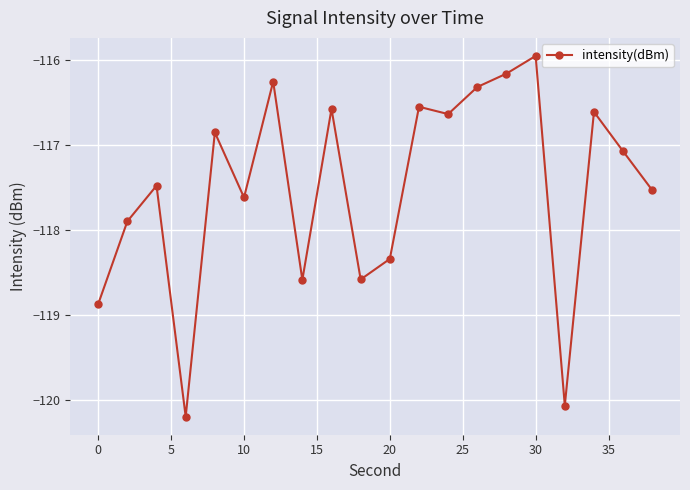

What is the sum of all values?

-2350.2